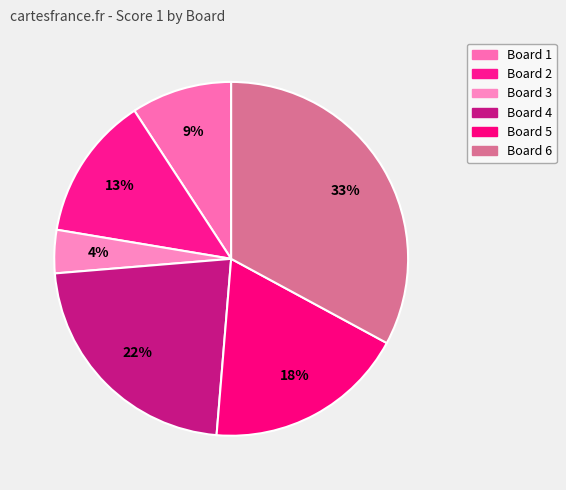

What percentage is the Board 4 slice, to the nearest percent?

22%